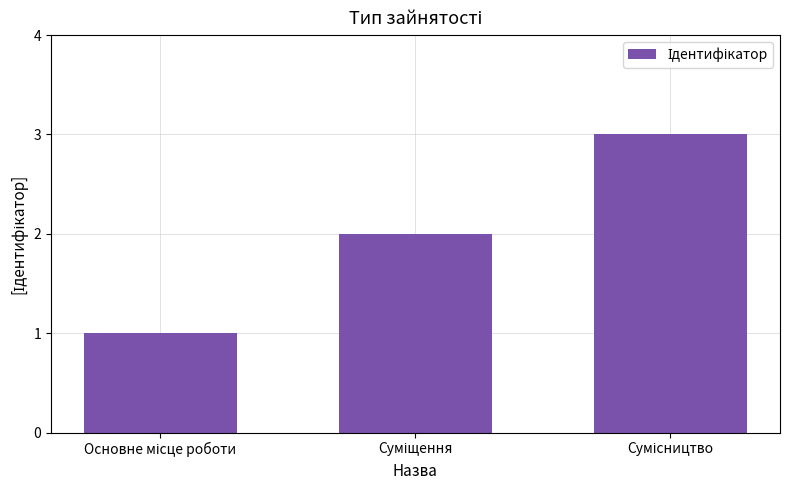

How many values are between 1 and 3?

3